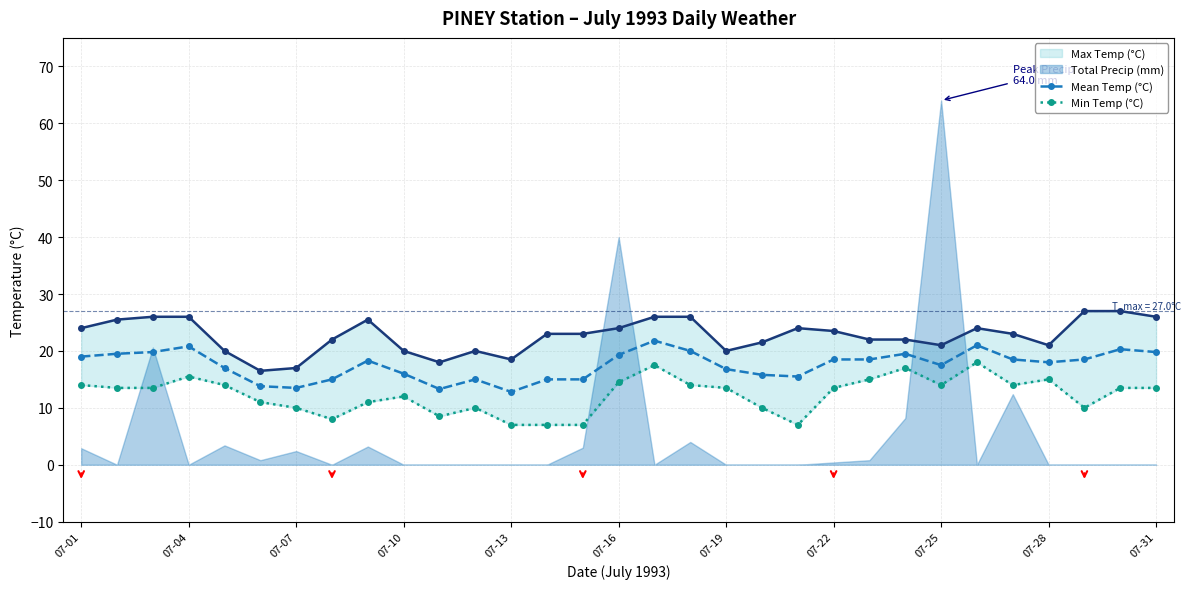

How many interior local peaks does the Min Temp (°C) series have?

7